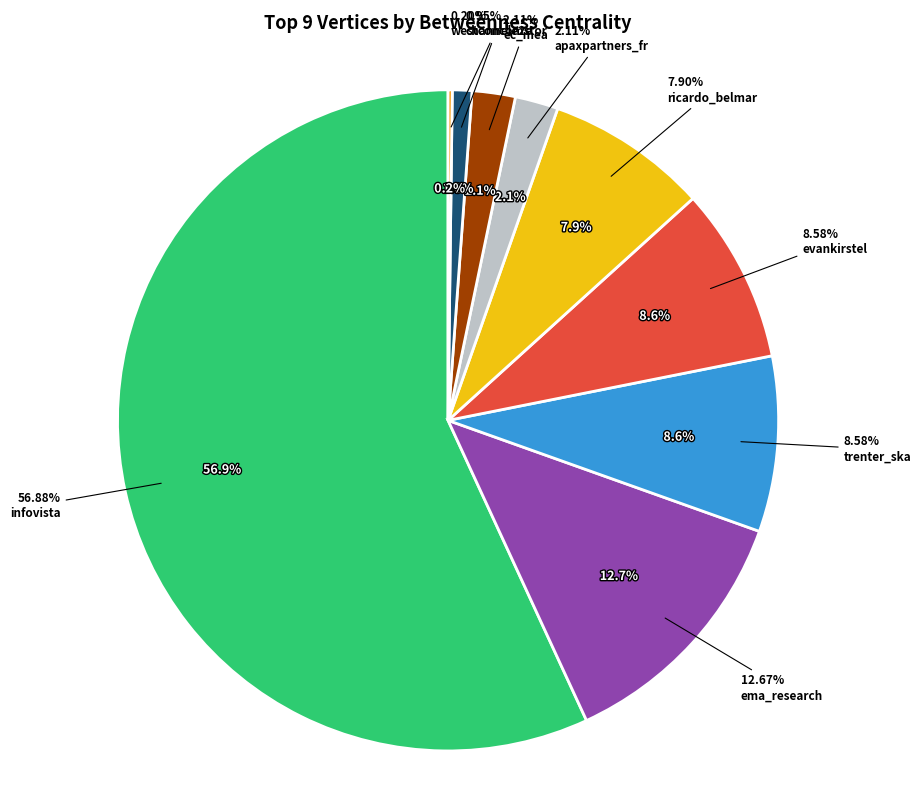

Which category has the biggest portion of the pie?

infovista